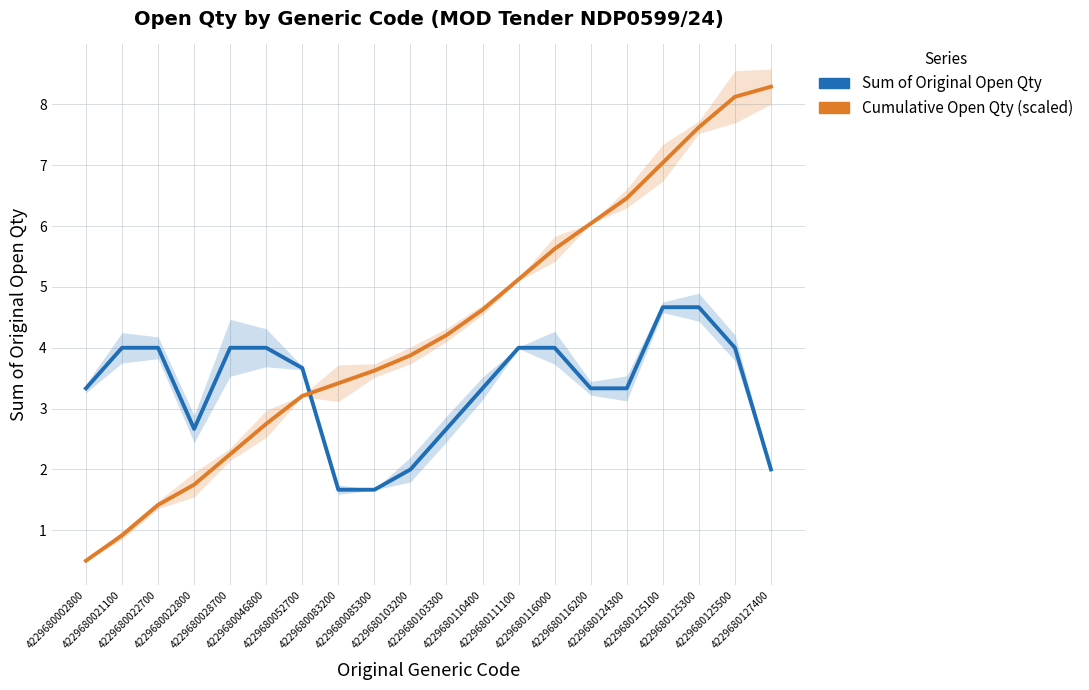

Where does the Sum of Original Open Qty series first go above 3?

4229680002800